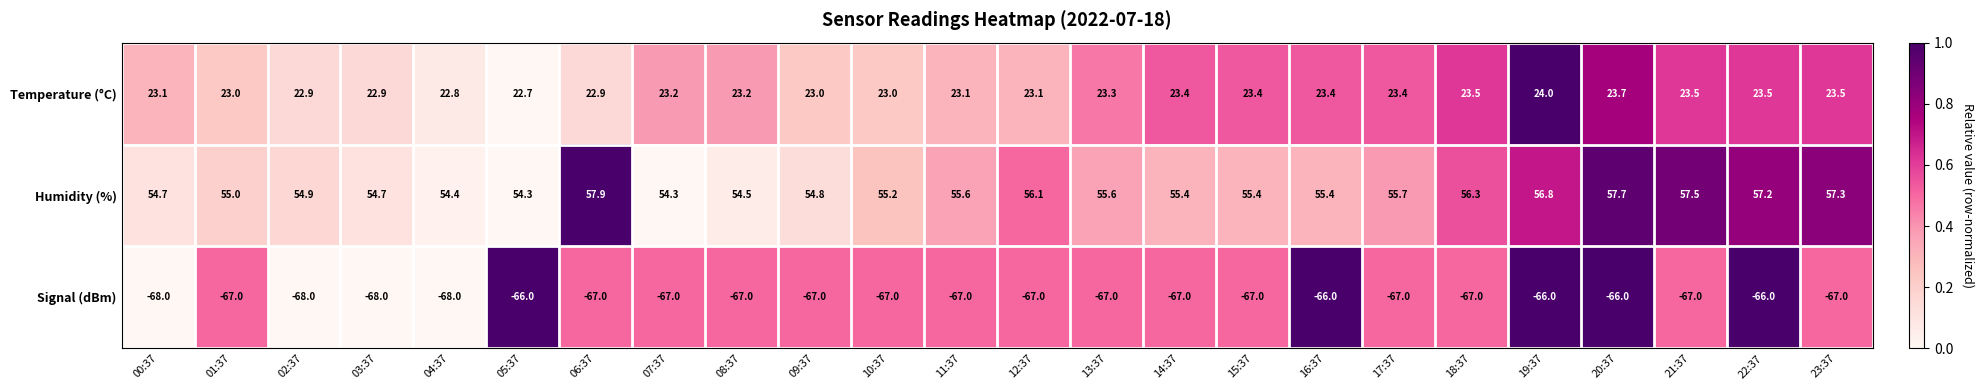

The value of Signal (dBm) at 14:37 is -67.0. True or false?

True